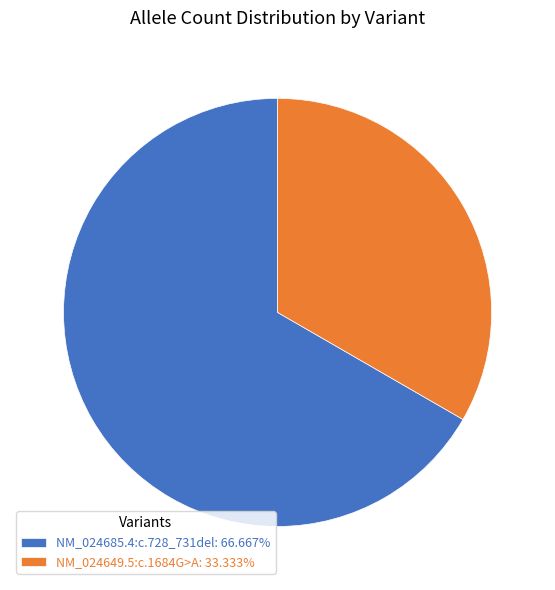

Which category has the biggest portion of the pie?

NM_024685.4:c.728_731del